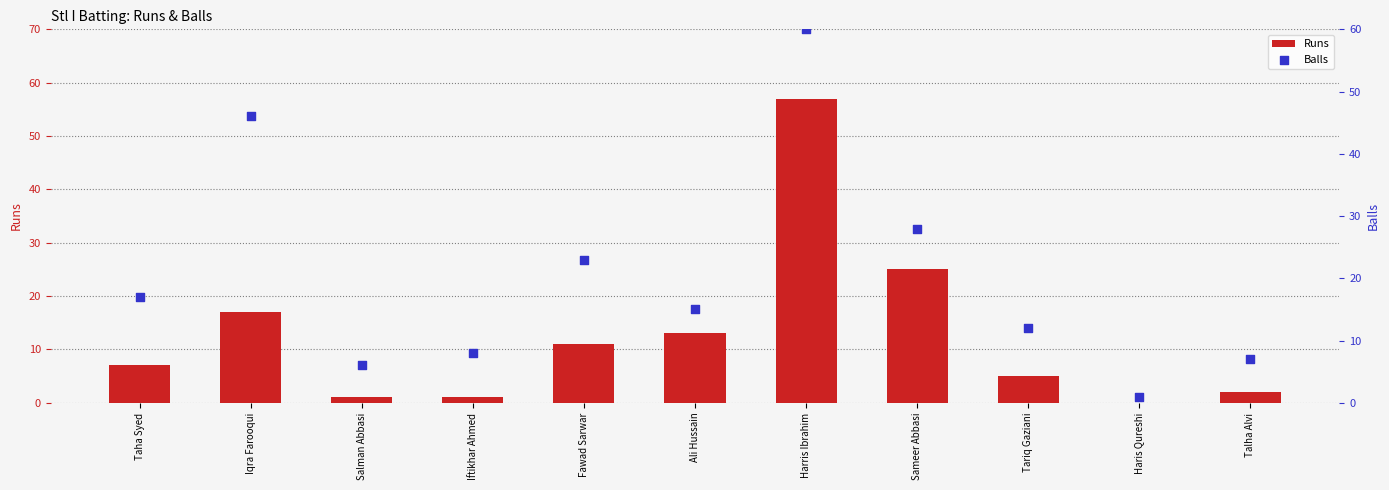

Which series reaches the minimum Y coordinate?

Runs